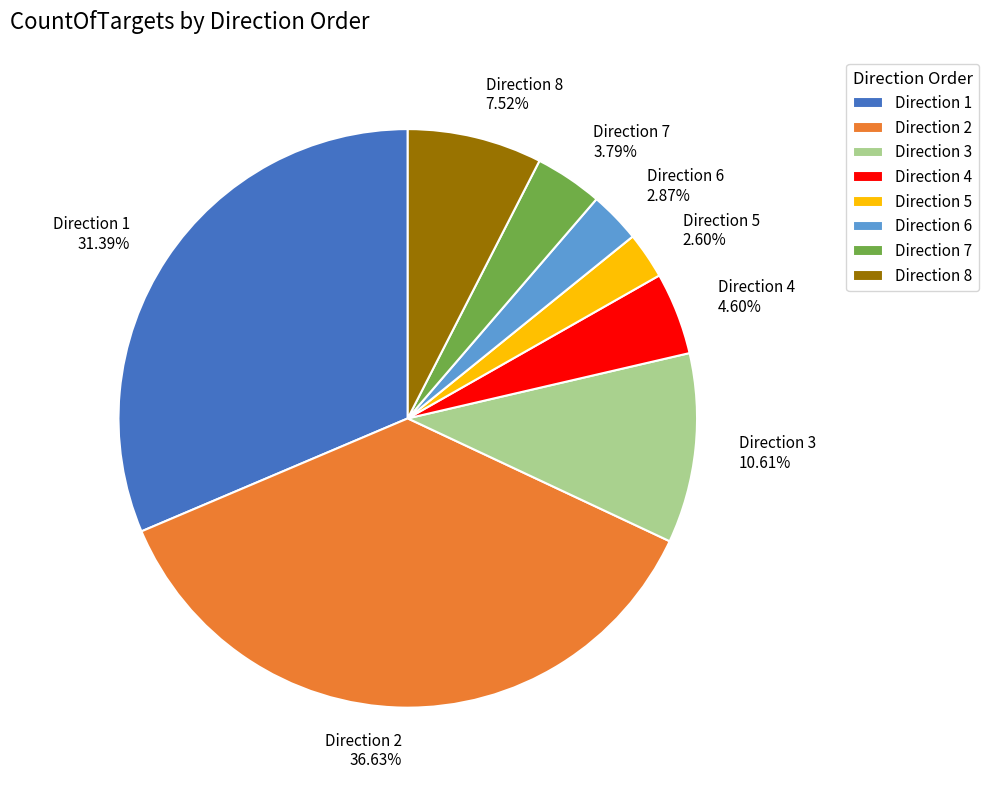

Is there any slice that represents more than half of the pie?

No